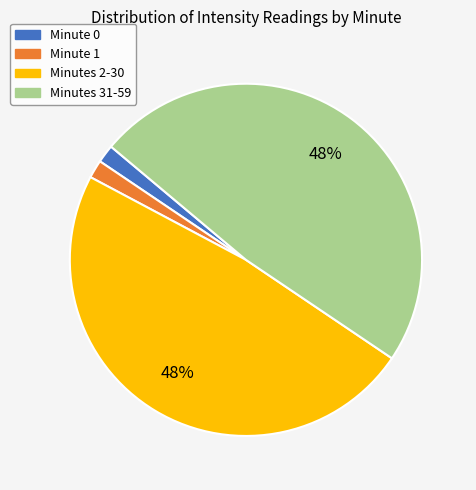

To the nearest percent, what percentage of the pie is Minute 1?

2%